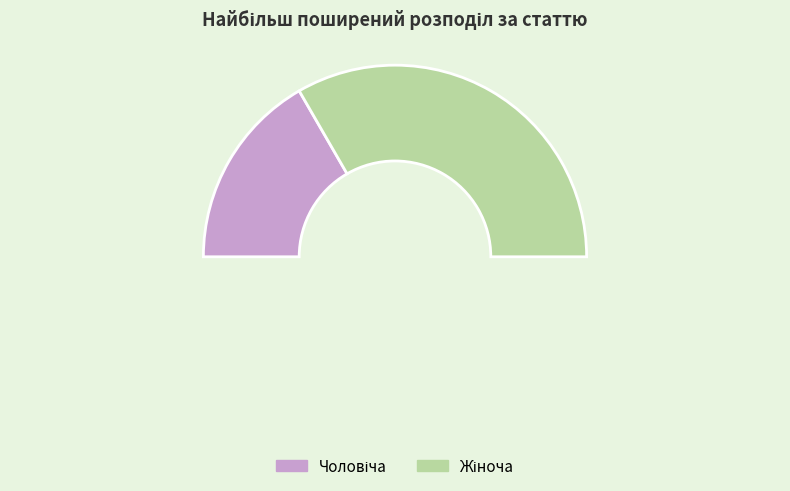

Approximately how many times larger is the value at Жіноча compared to Чоловіча?

2.0